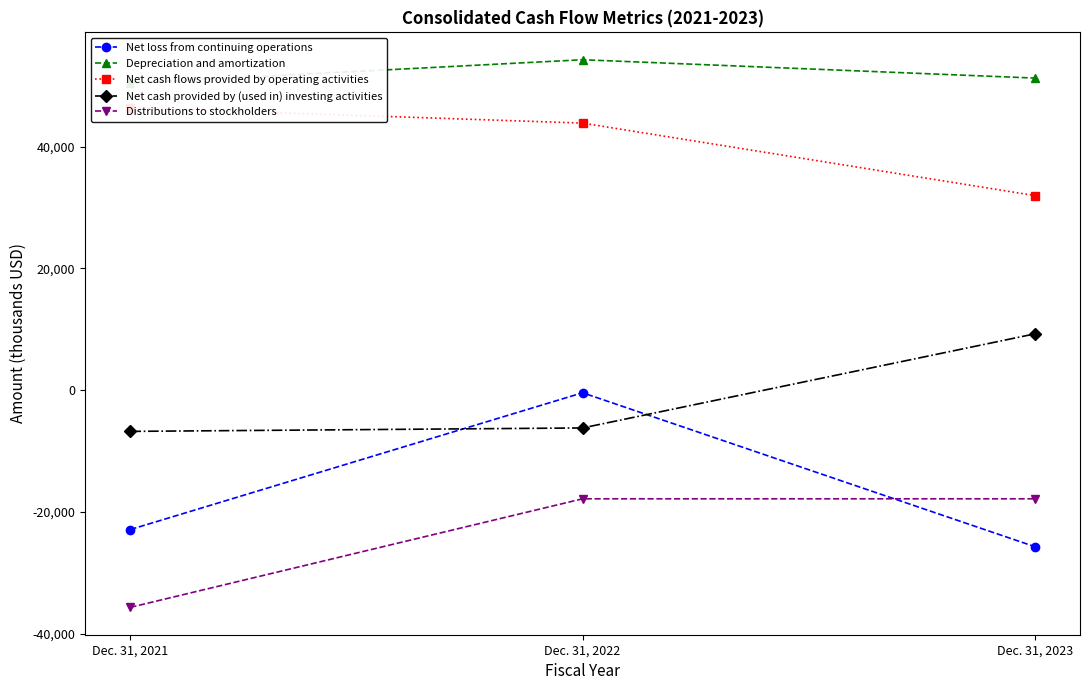

Reading left to right, list all the values displayed in this chart.

Net loss from continuing operations: -22856	-412	-25664
Depreciation and amortization: 50417	54242	51234
Net cash flows provided by operating activities: 46362	43846	31954
Net cash provided by (used in) investing activities: -6749	-6186	9252
Distributions to stockholders: -35627	-17814	-17813